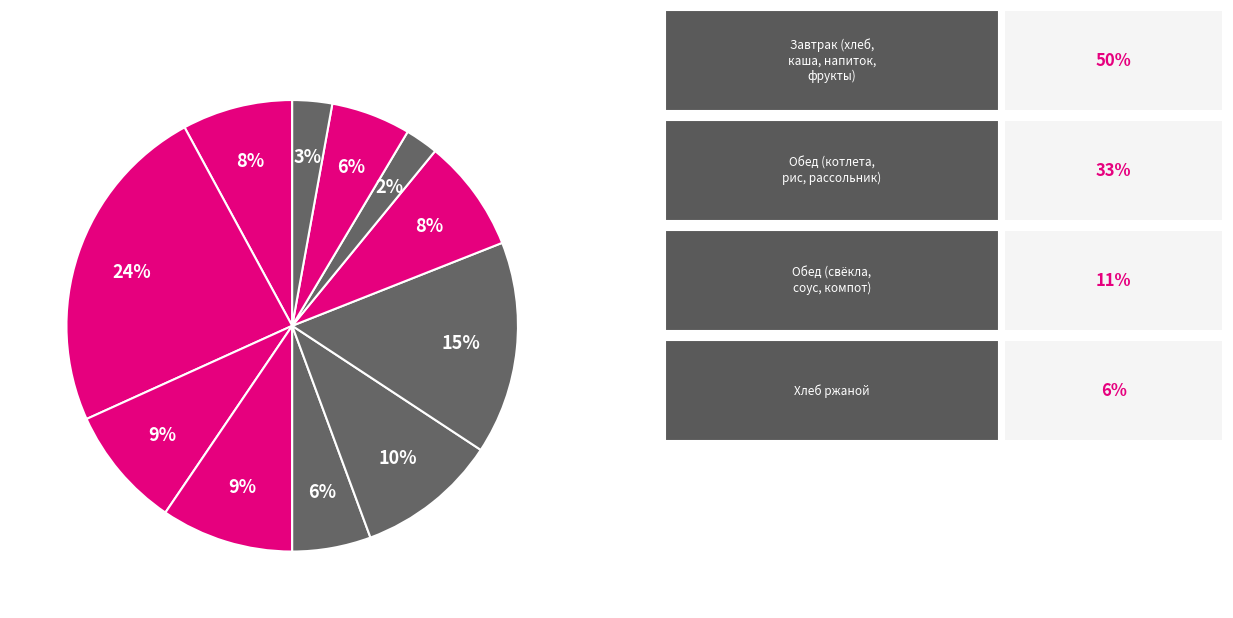

Count the number of slices in the pie.

11